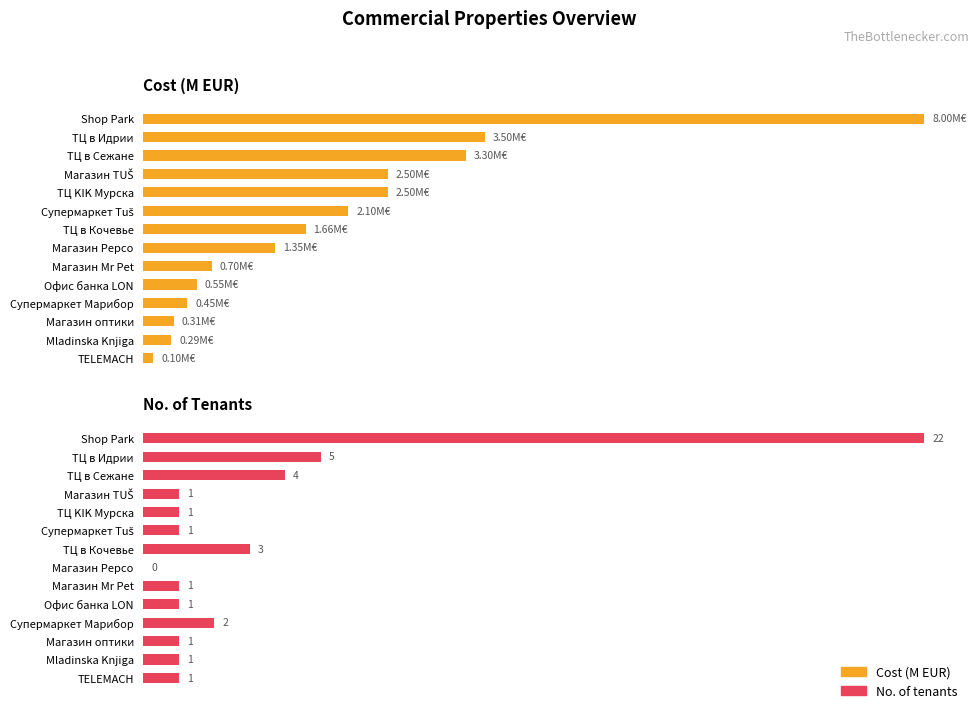

How many categories are shown in the chart?

14